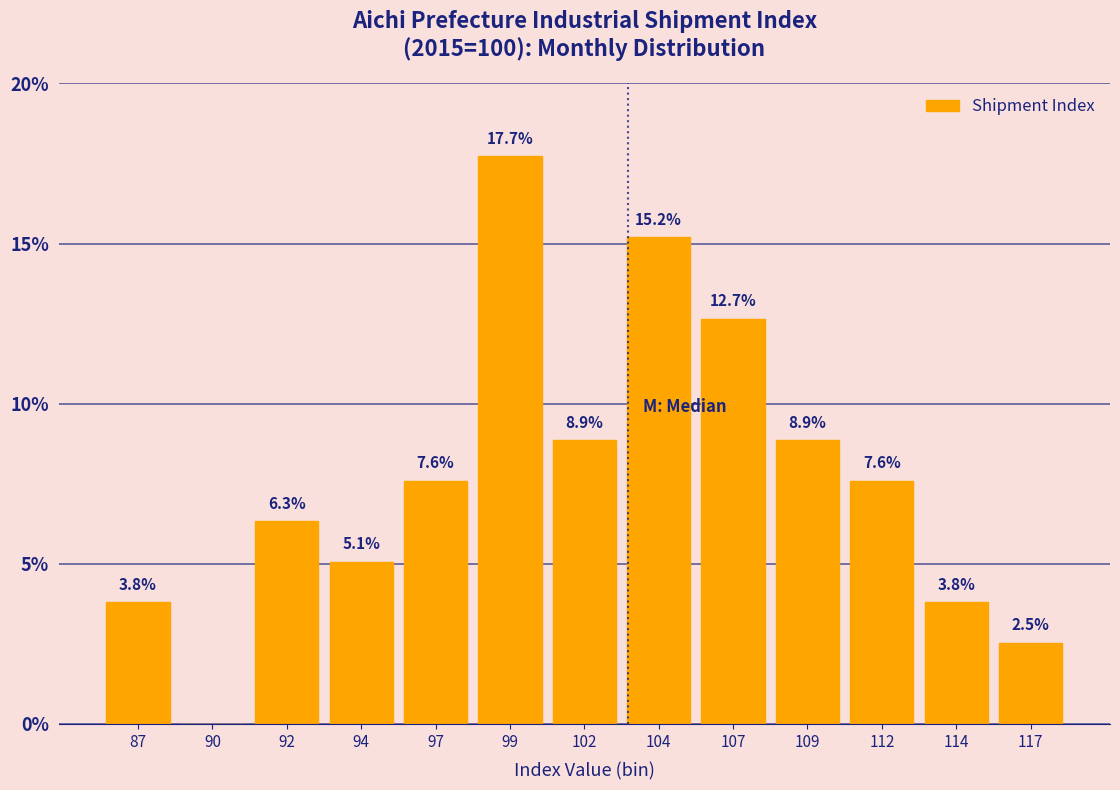

Reading left to right, transcribe all the data shown in this chart.

87=3.8	90=0.0	92=6.3	94=5.1	97=7.6	99=17.7	102=8.9	104=15.2	107=12.7	109=8.9	112=7.6	114=3.8	117=2.5